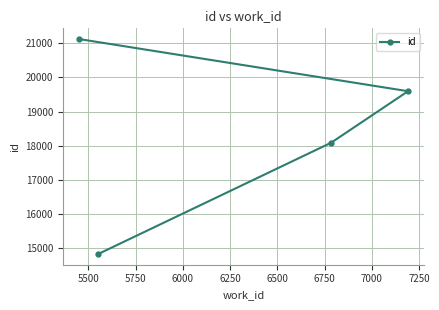

What is the minimum value shown in the chart?

14838